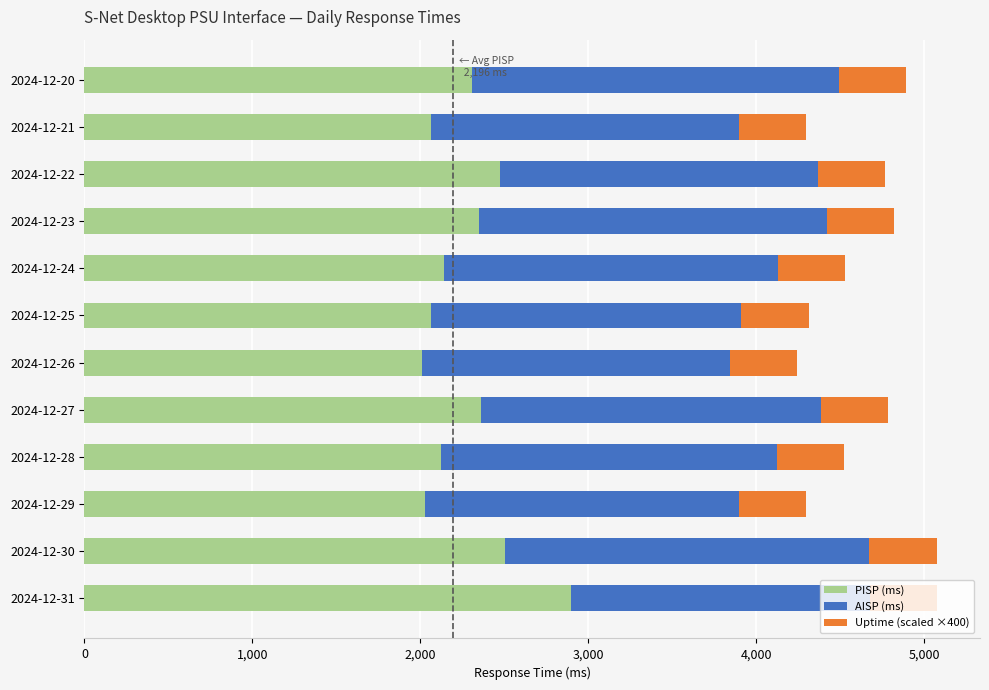

What is the total value across all series at 2024-12-21?

4295.6